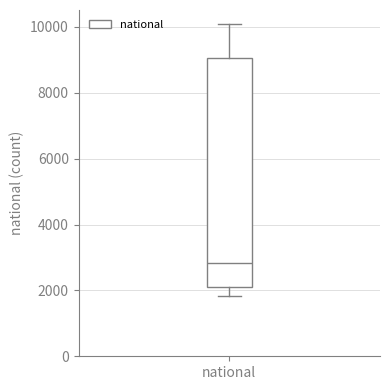

Where does the lower whisker of the box for national end on the y-axis? The values are not printed on the chart, so give them approximately, as read against the axis.

1800